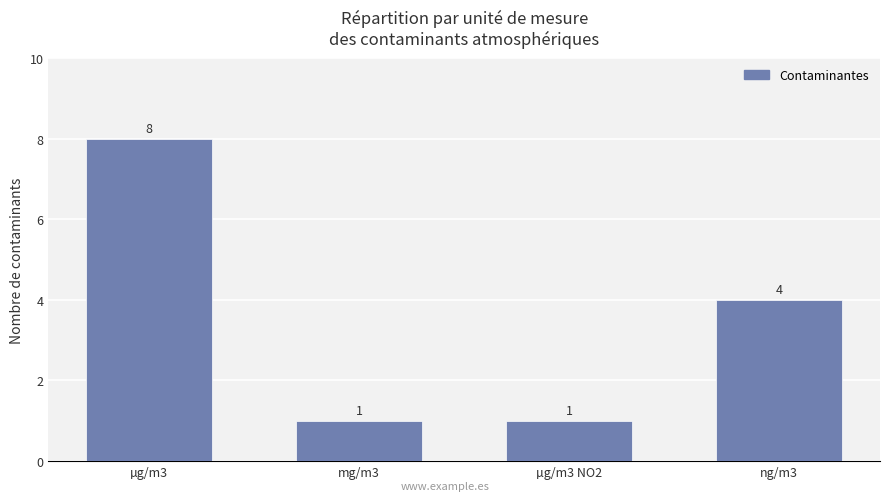

What is the sum of the values at mg/m3 and ng/m3?

5